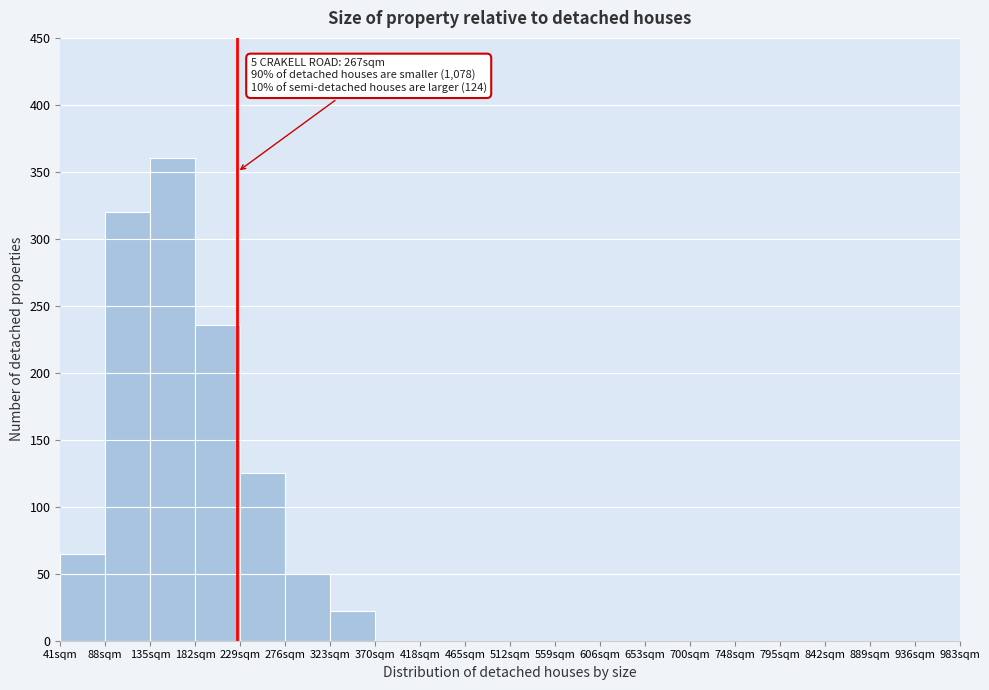

Over which range of the x-axis is the bar tallest?

135 to 182